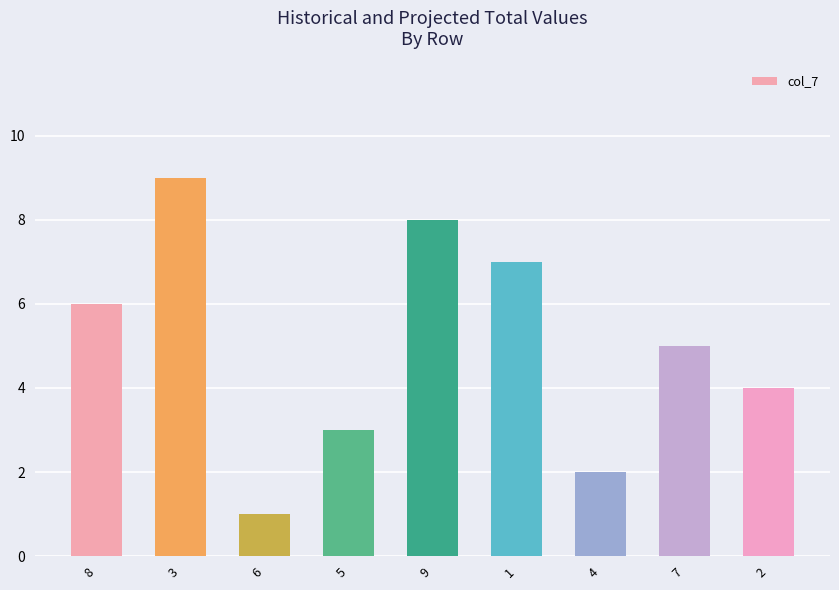

Reading right to left, what are all the values shown in this chart?

4	5	2	7	8	3	1	9	6